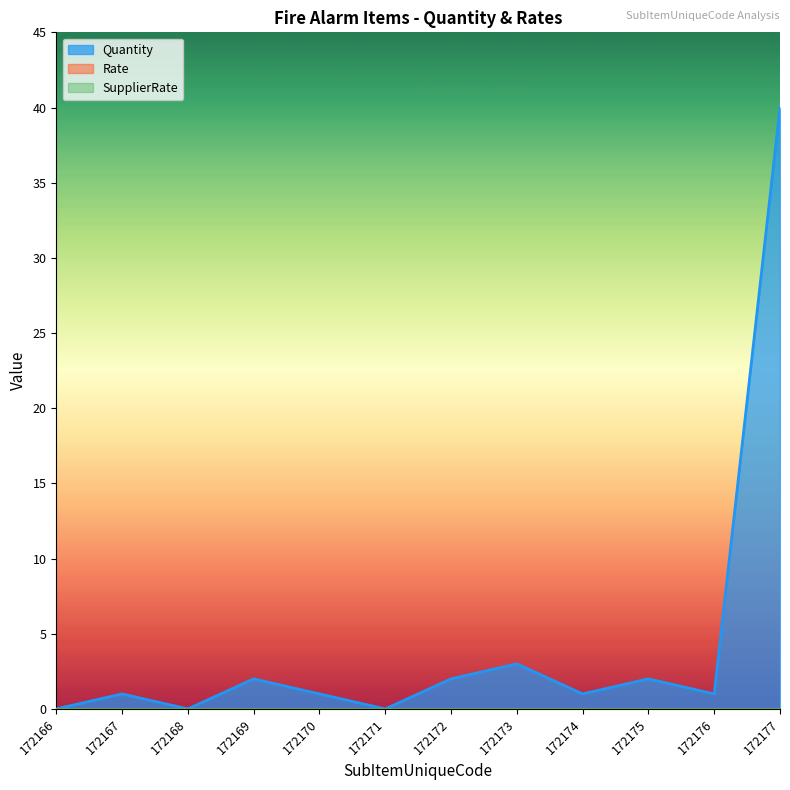

Which series has the largest range (max minus min)?

Quantity